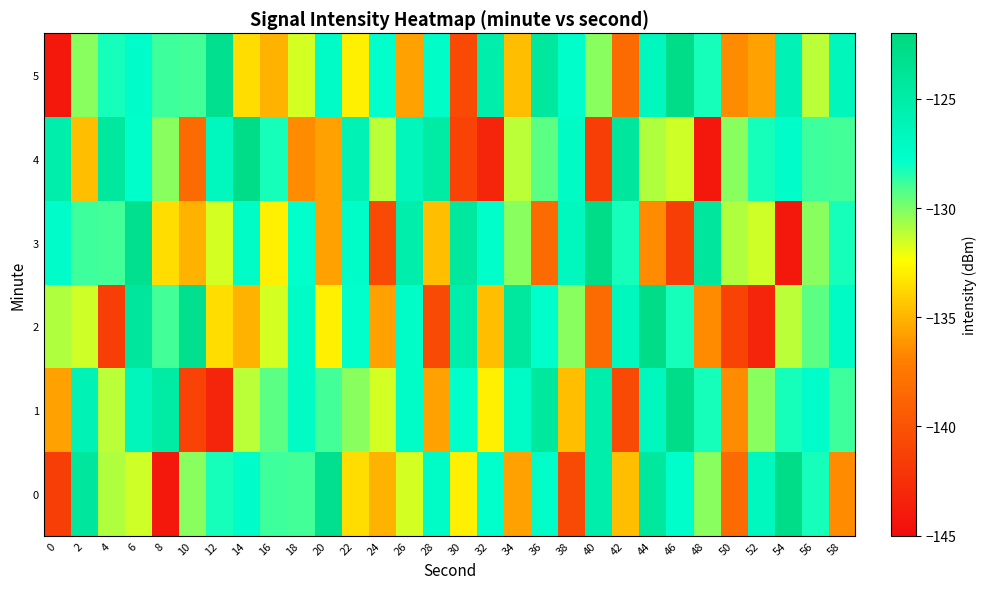

Which category has the lowest value across all series?

8